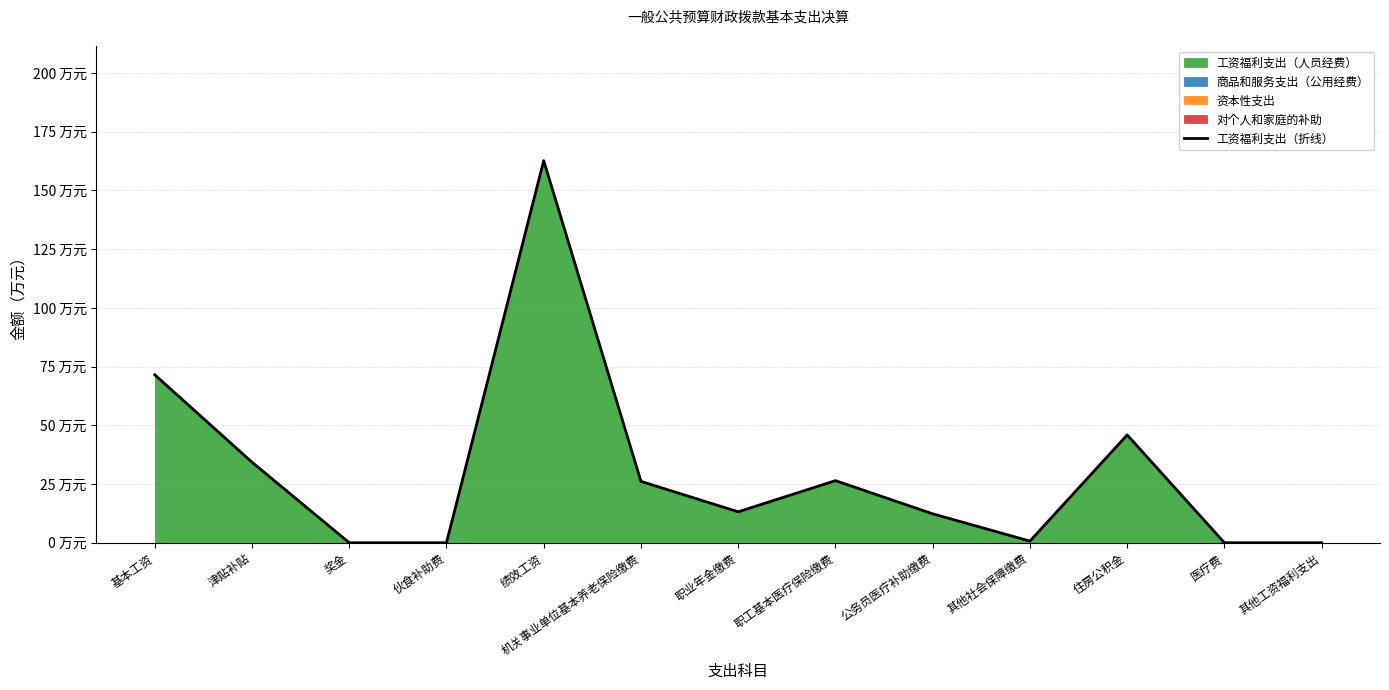

The value at 职业年金缴费 is 8.1. True or false?

False